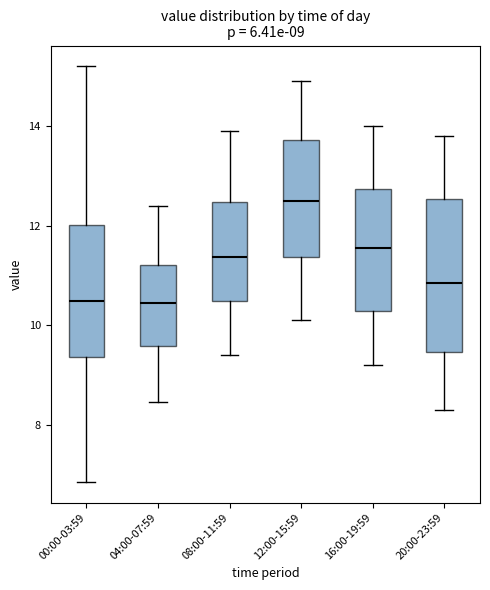

Which box is the tallest, from its lower edge to its upper edge?

20:00-23:59